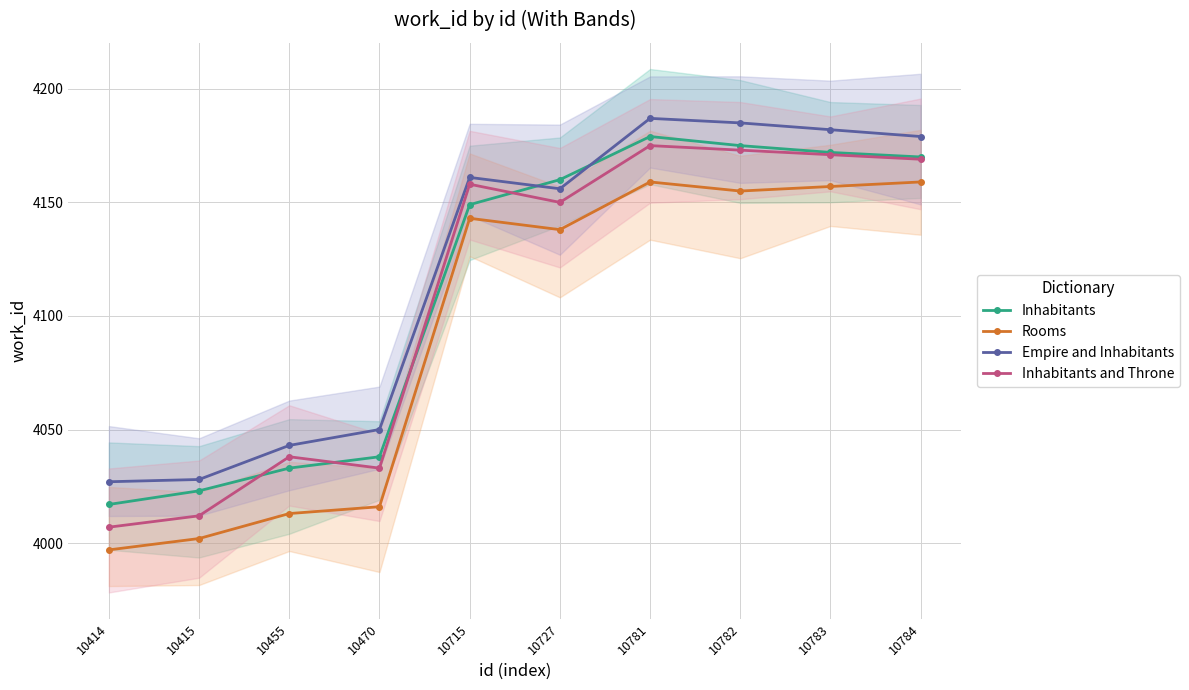

Which category has the highest value in the Inhabitants series?

10781